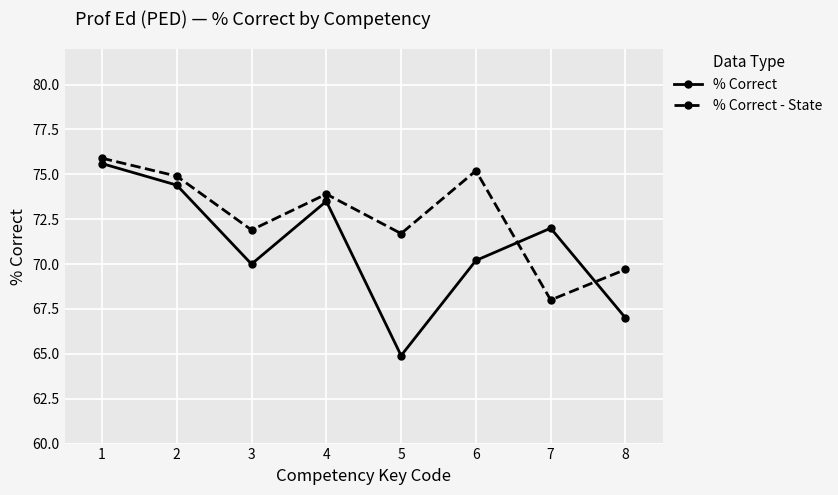

Is the value of % Correct - State at 1 greater than the value of % Correct at 1?

Yes